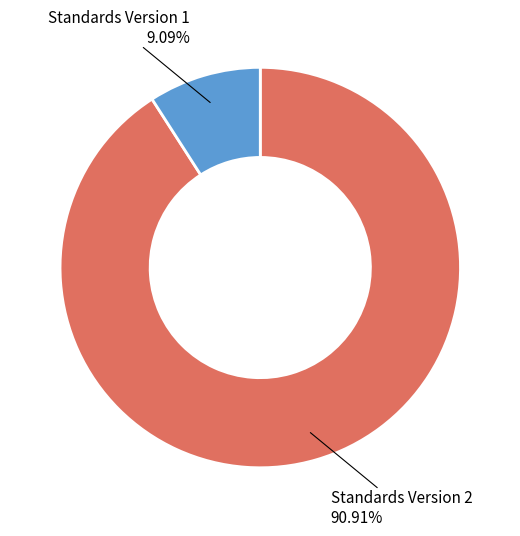

What is the smallest slice in the pie chart?

Standards Version 1